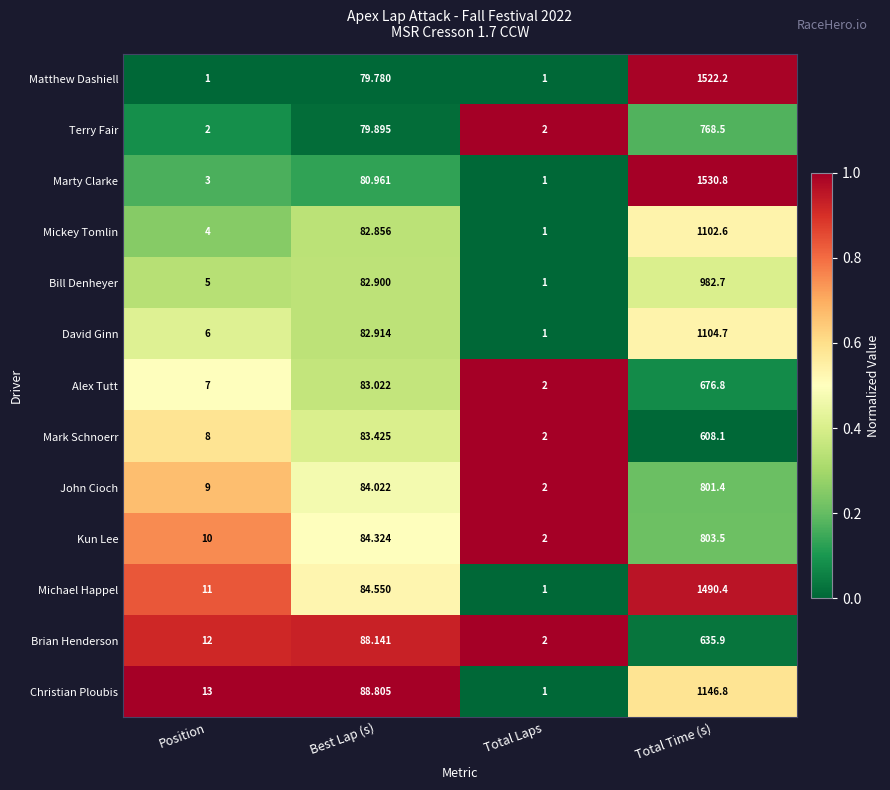

Which series has the largest range (max minus min)?

Marty Clarke